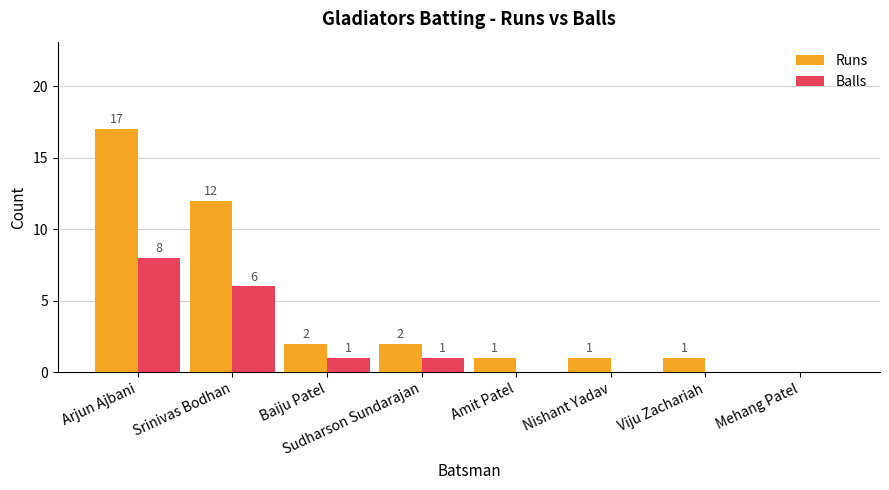

Are the bars horizontal?

No